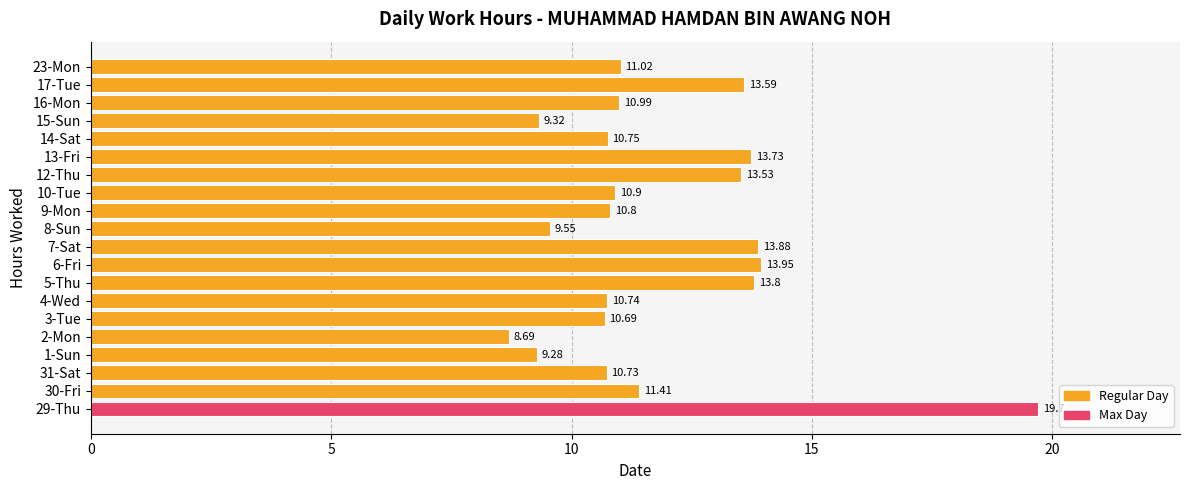

At which category does the chart reach its minimum across all series?

2-Mon